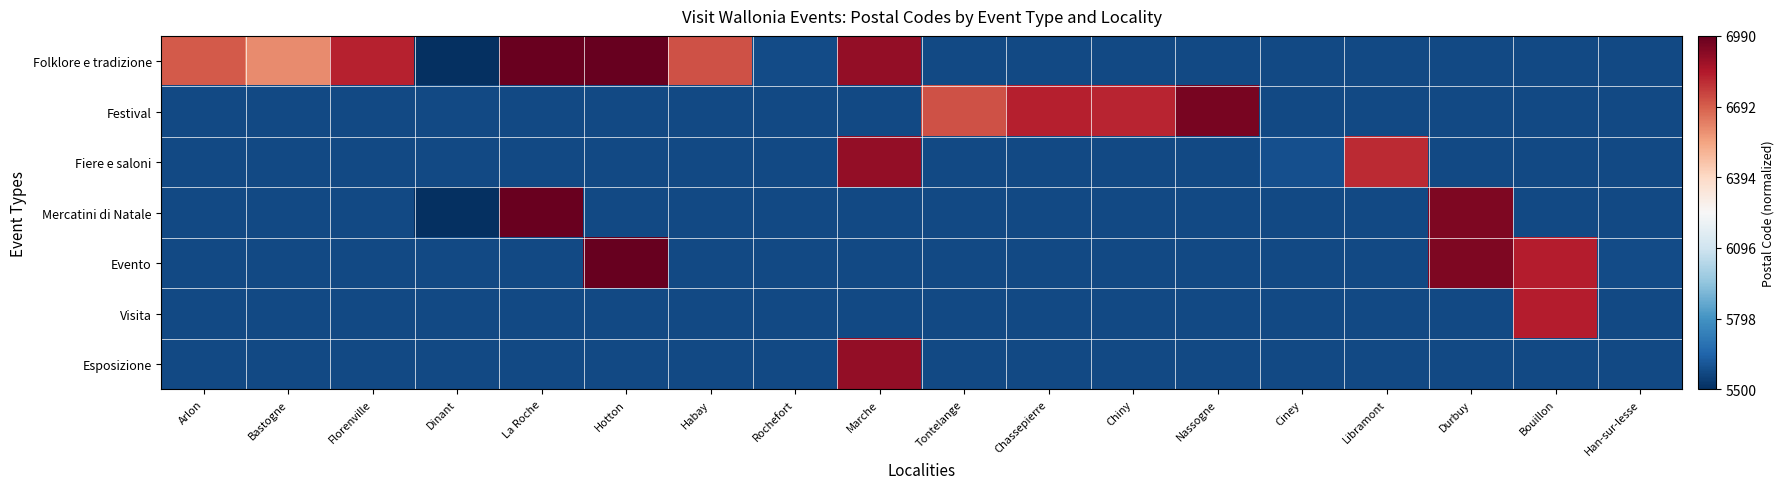

List the series in order of their peak value, highest first.

Folklore e tradizione, Evento, Mercatini di Natale, Festival, Fiere e saloni, Esposizione, Visita